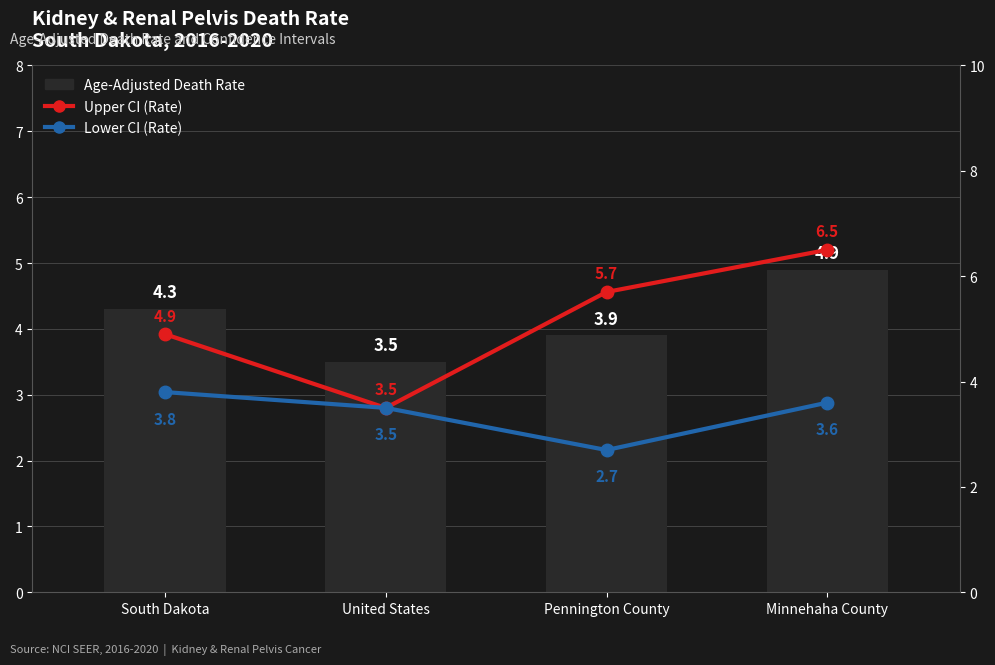

The Age-Adjusted Death Rate series shows 2.3 at Pennington County. True or false?

False